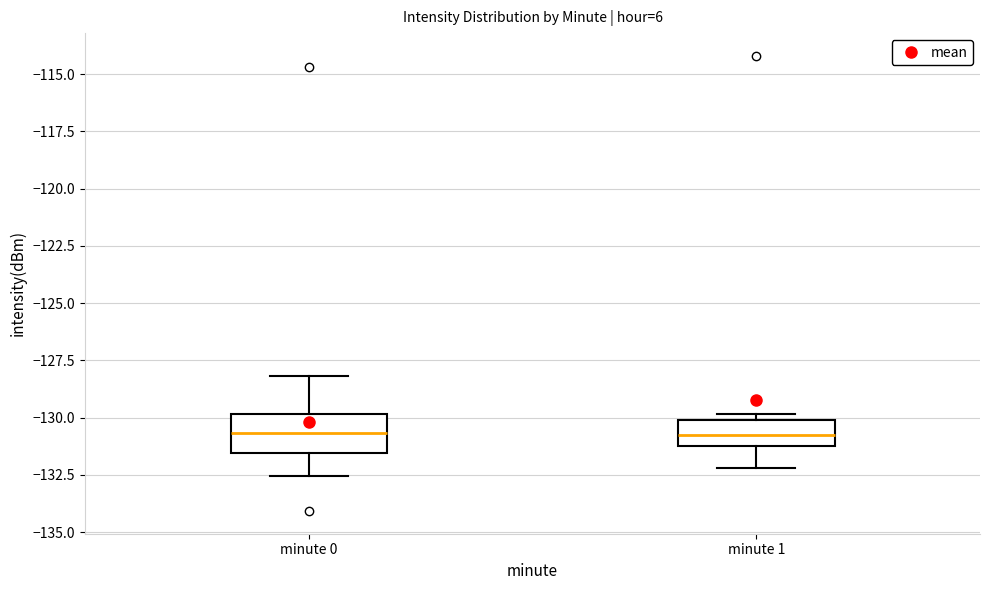

Where does the median line of the box for minute 0 sit on the y-axis? The values are not printed on the chart, so give them approximately, as read against the axis.

-130.5